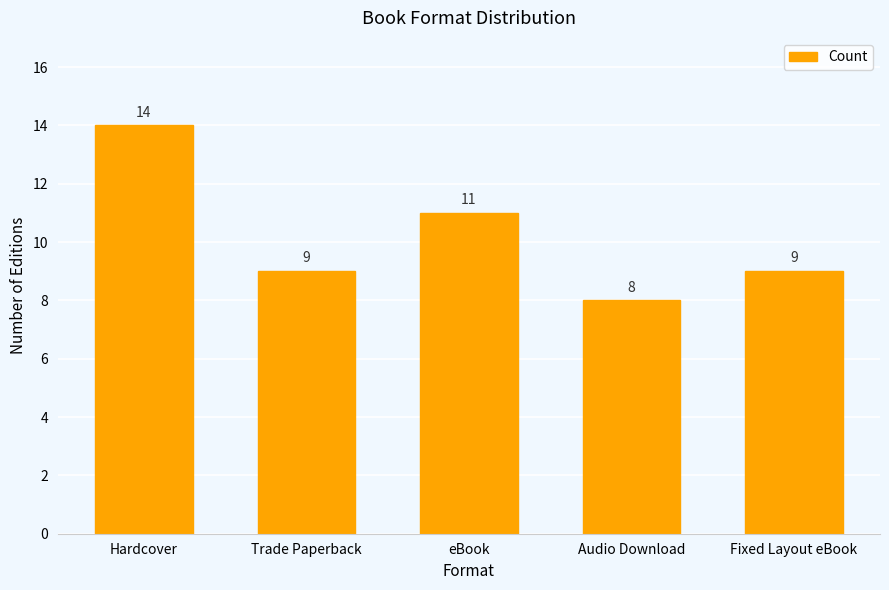

What is the value of the 2nd bar from the left?

9